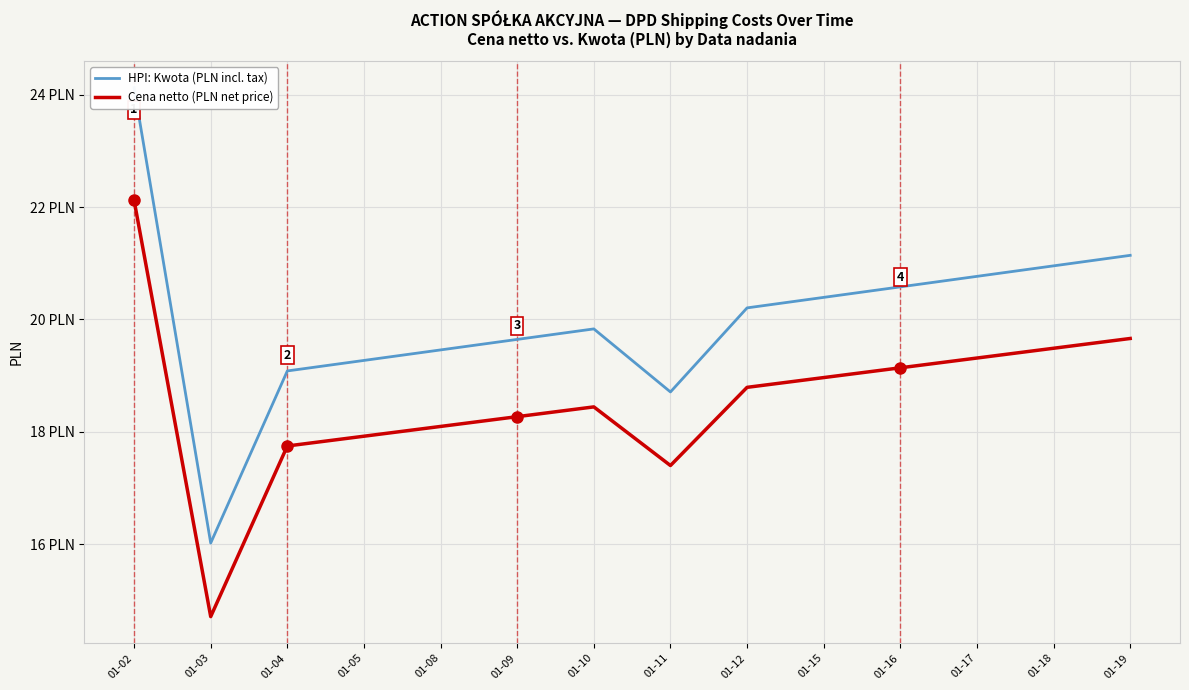

True or false: HPI: Kwota (PLN incl. tax) and Cena netto (PLN net price) intersect in this chart.

False